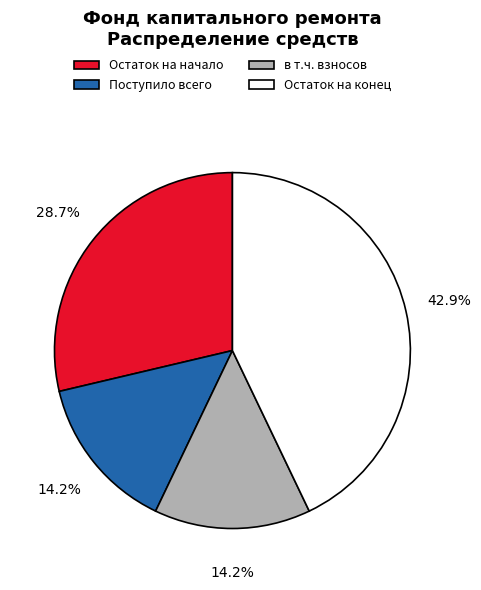

How many slices are in this pie chart?

4